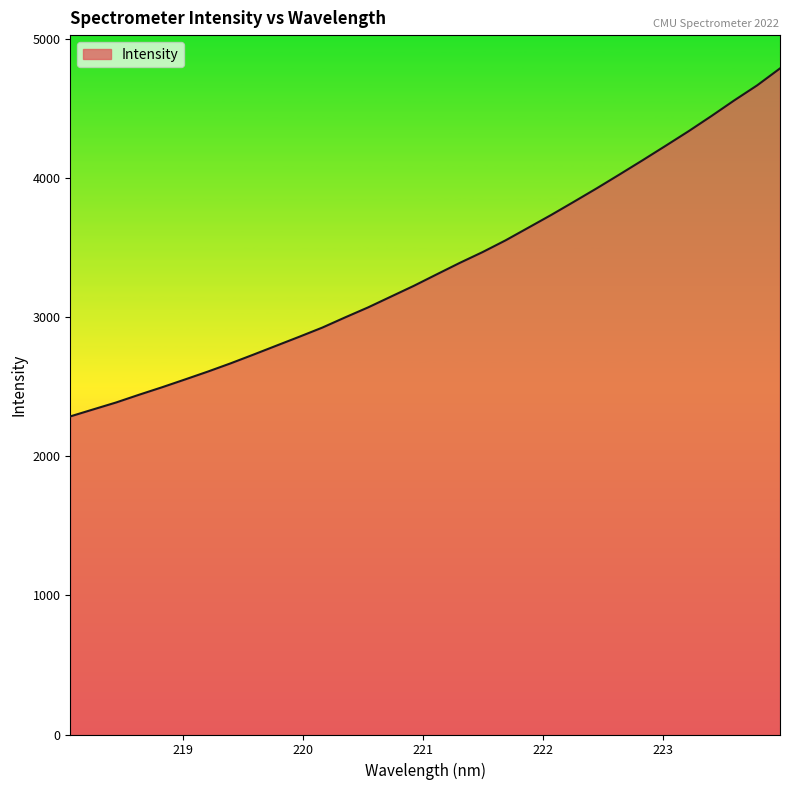

What is the greatest value displayed?

4786.6